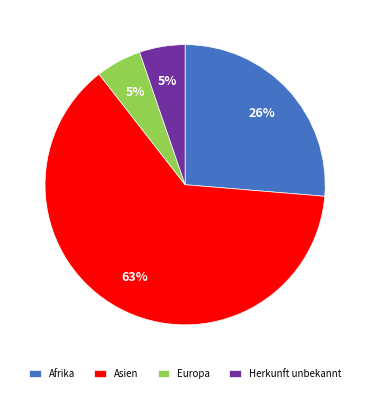

Is there any slice that represents more than half of the pie?

Yes